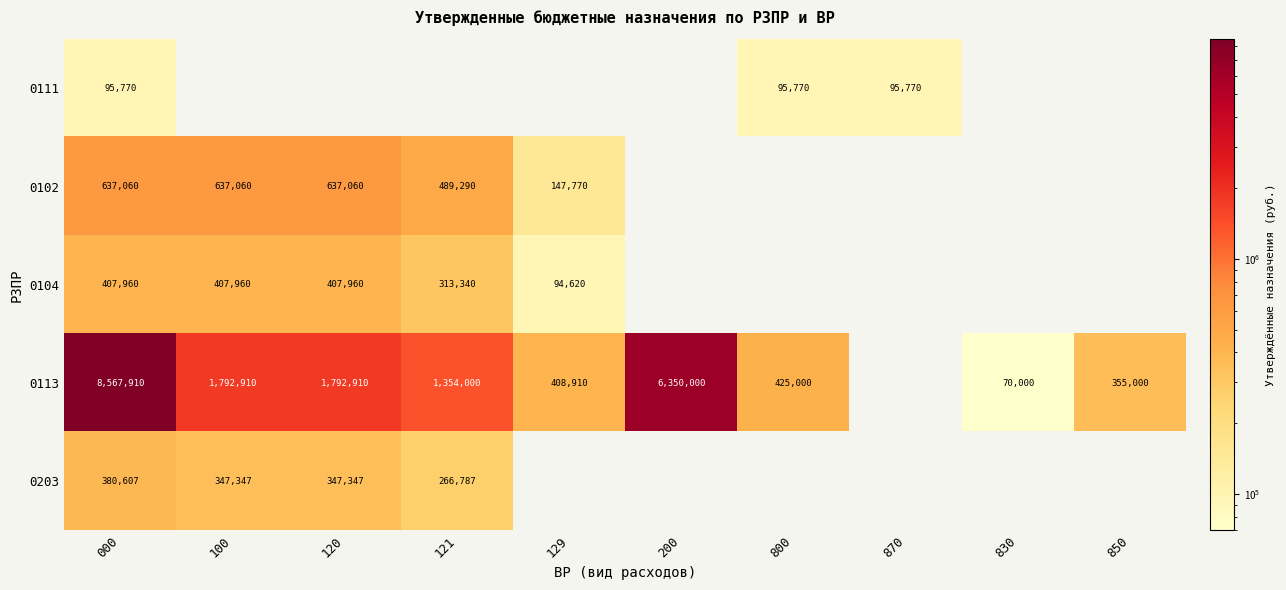

Is the value of 0203 at 120 greater than the value of 0113 at 000?

No